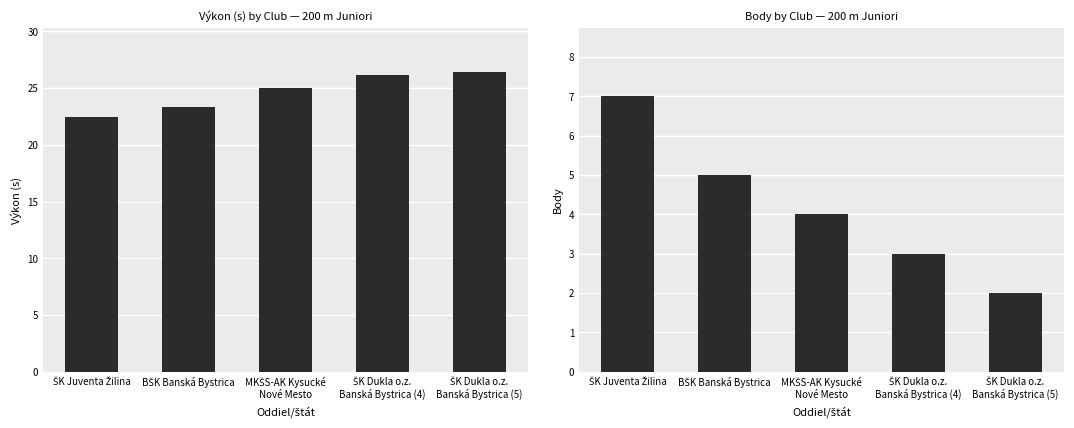

Is it true that Body equals 4.0 at MKŠS-AK Kysucké
Nové Mesto?

True